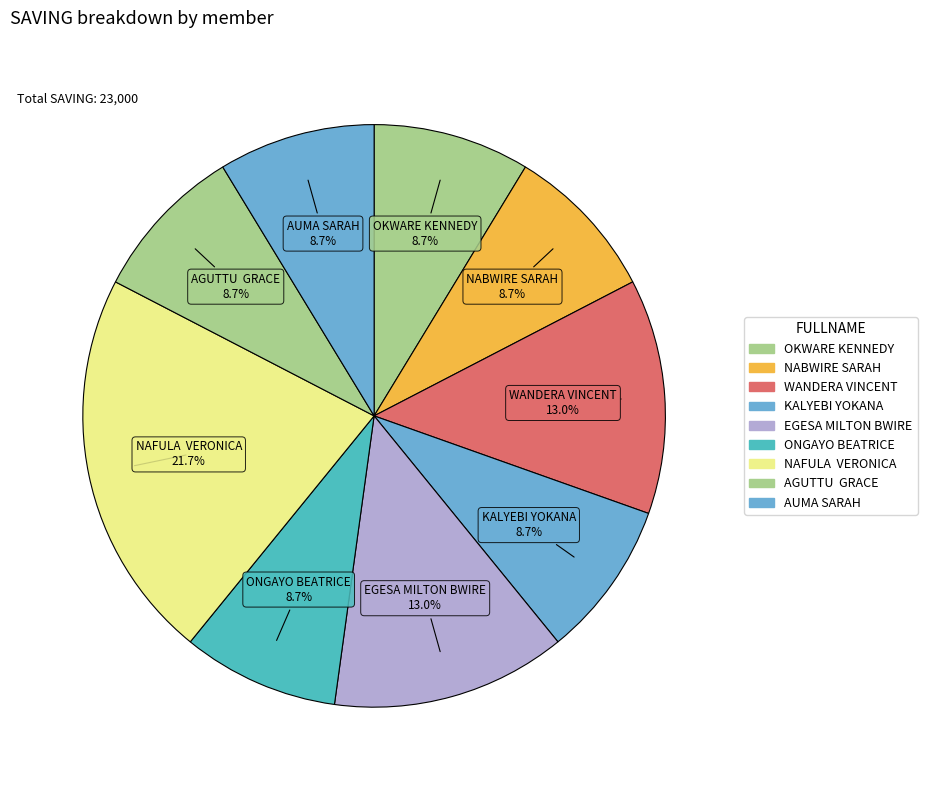

Does any single category account for the majority?

No